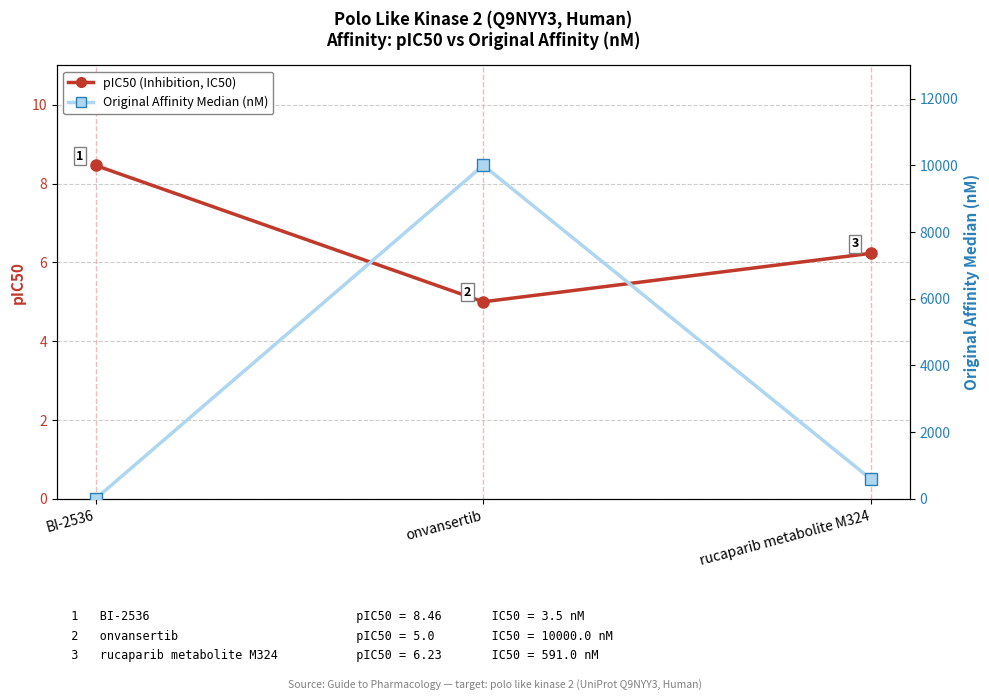

What is the spread (max minus min) of values at onvansertib?

9995.0